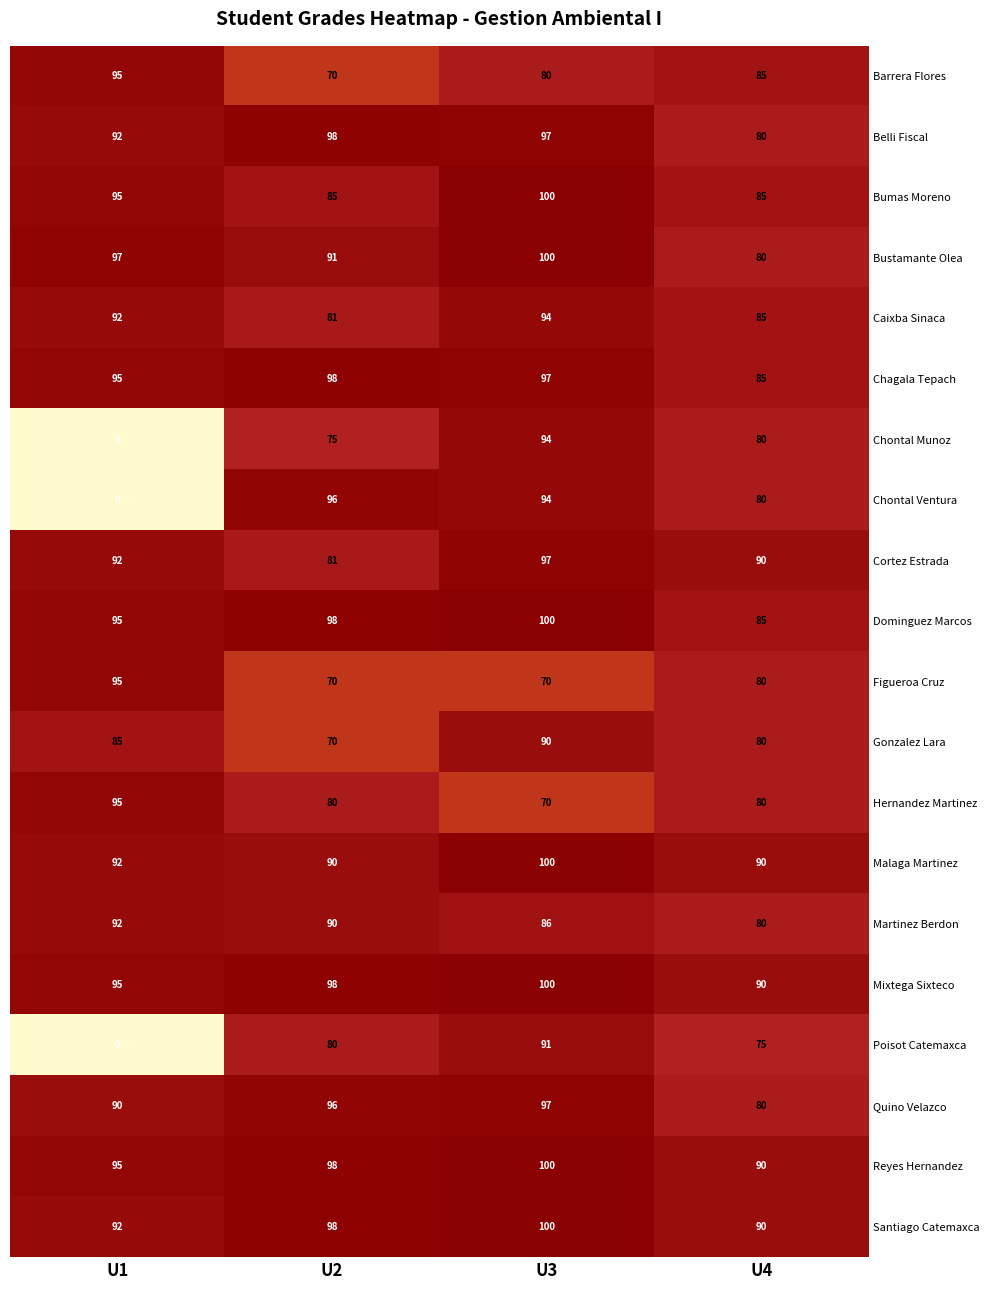

How many Cortez Estrada values are between 90 and 97?

3